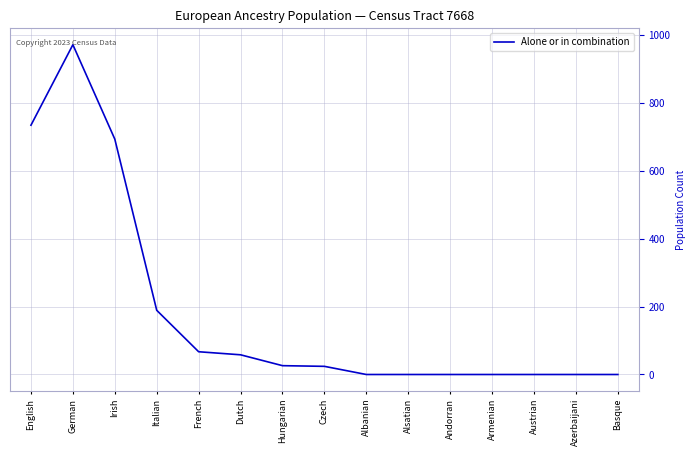

The value at German is 644. True or false?

False